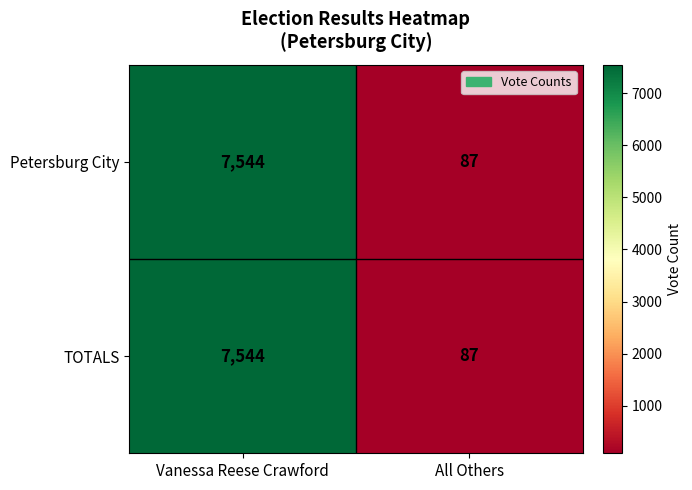

What is the smallest value displayed?

87